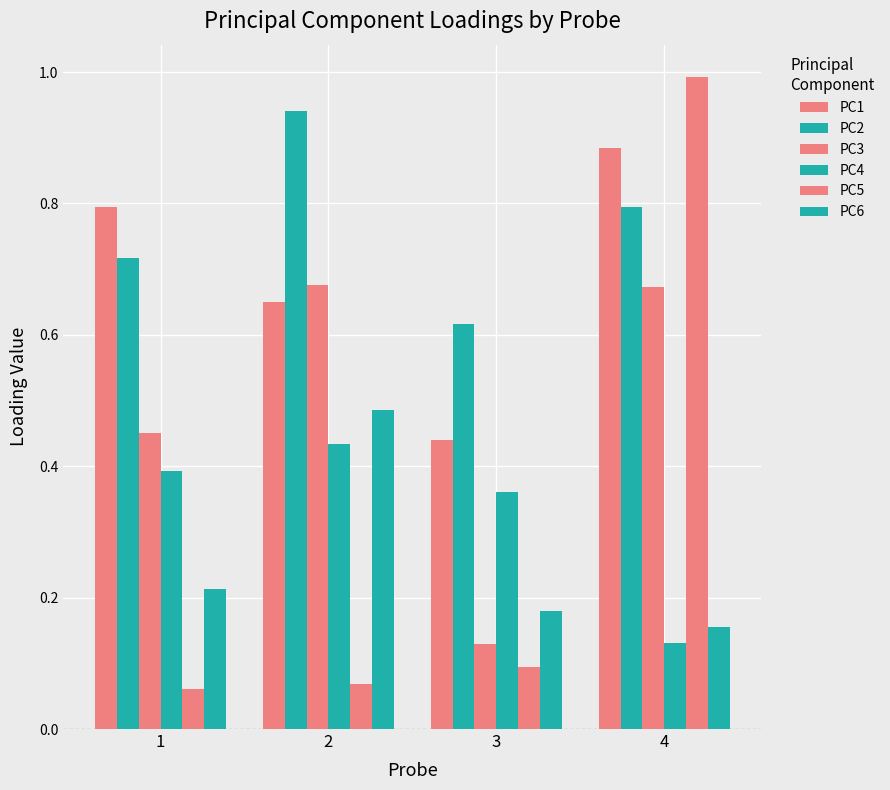

Which label corresponds to the largest value in the chart?

4